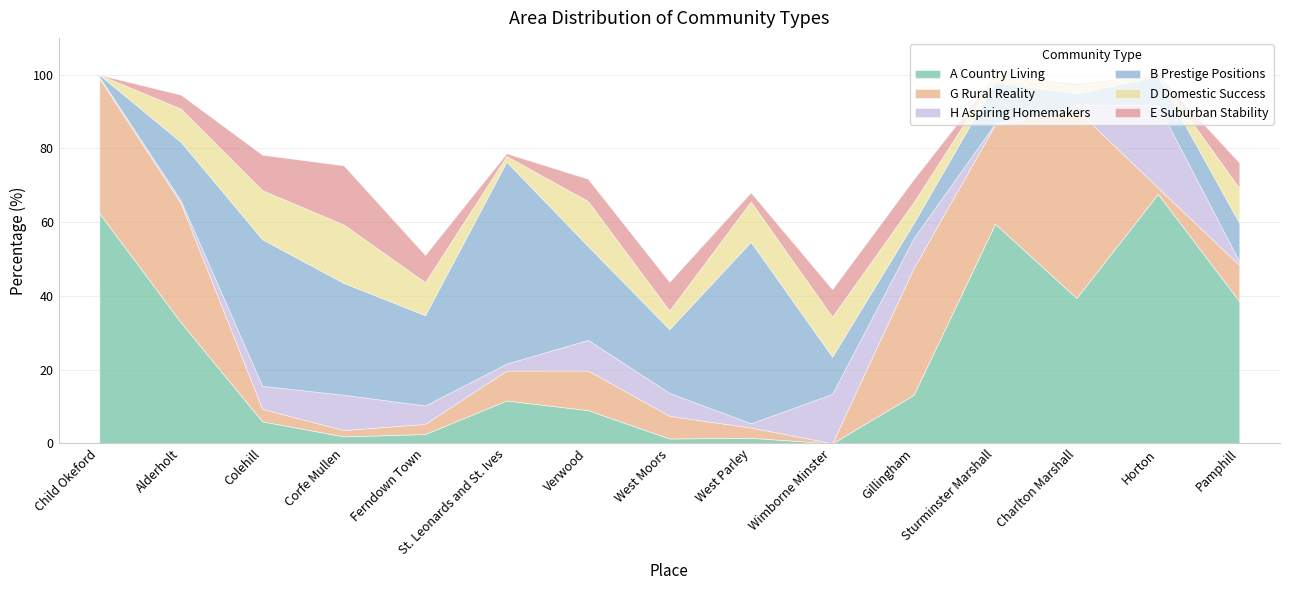

In G Rural Reality, how many points are lower than both neighbors (excluding endpoints)?

4